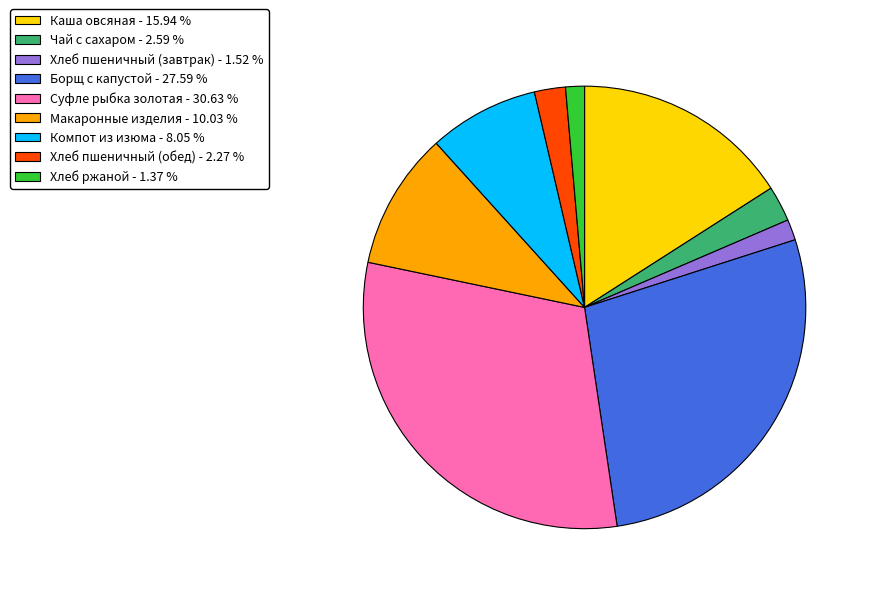

Combined, do Макаронные изделия and Хлеб пшеничный (завтрак) account for over 50%?

No